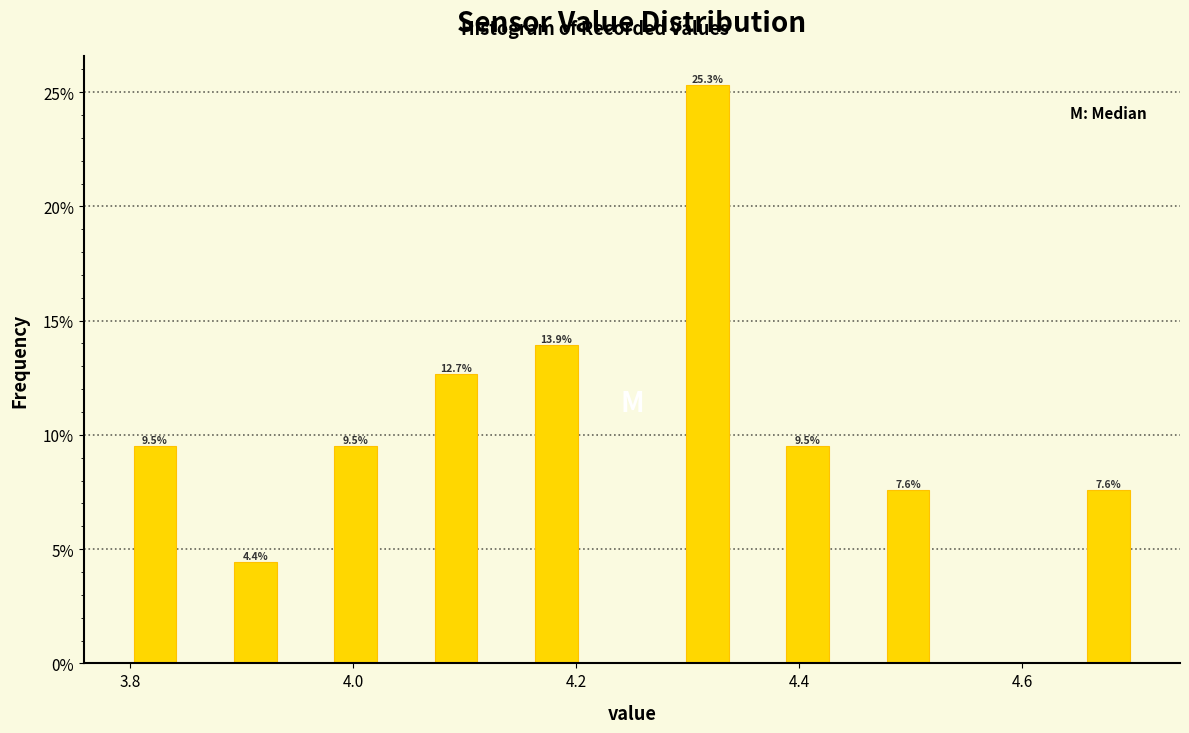

Read against the x-axis, roughly where is the centre of the tallest bar?

4.32